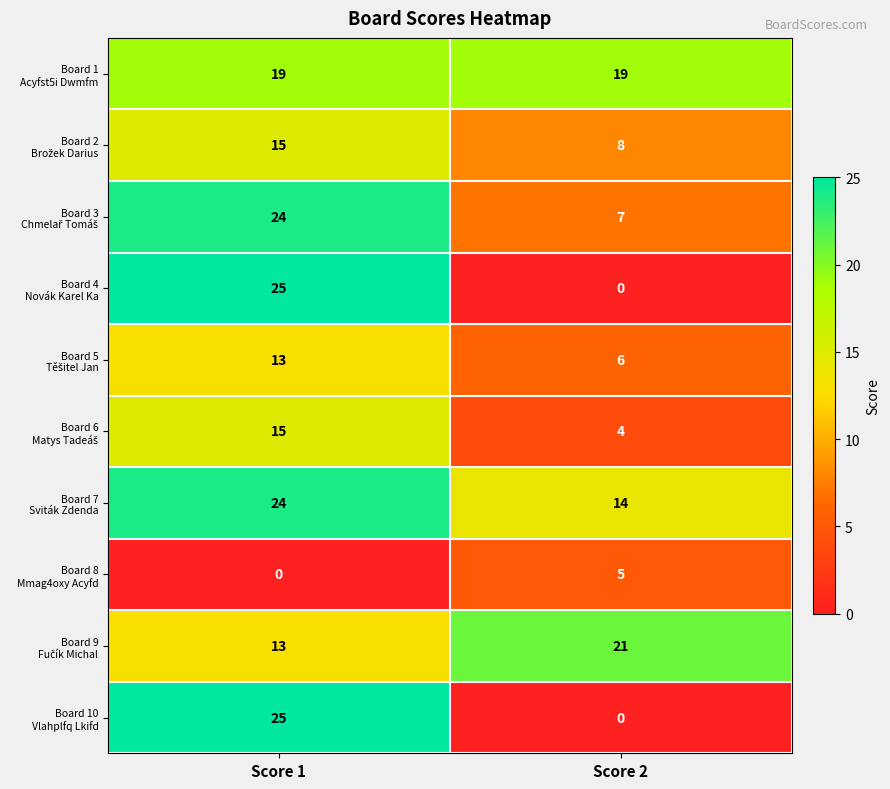

At how many categories does at least one series exceed 17?

2